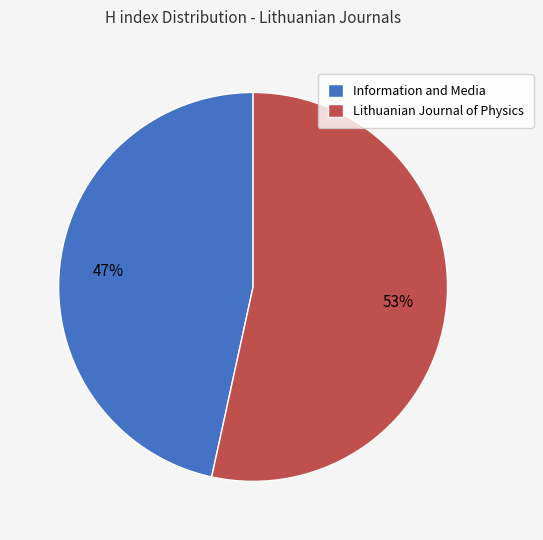

To the nearest percent, what is the average slice percentage?

50%